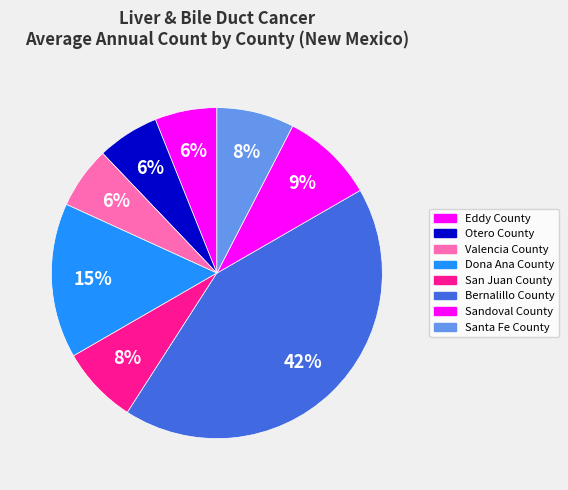

How much of the chart is everything except San Juan County?

92.4%